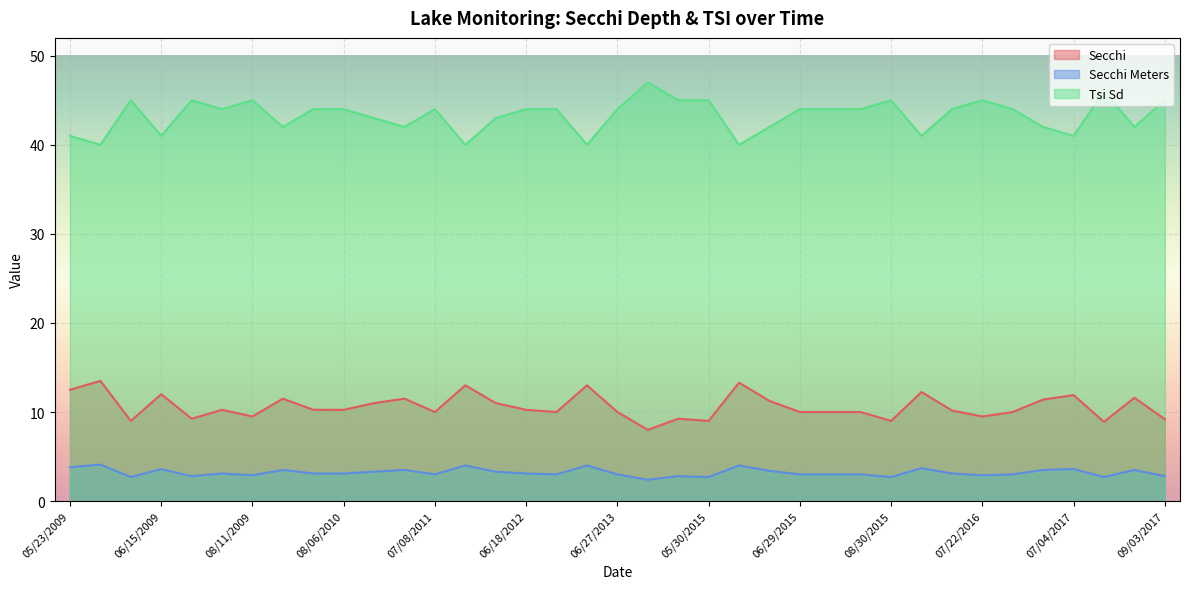

Which has a higher value, 05/14/2017 or 08/30/2015?

05/14/2017